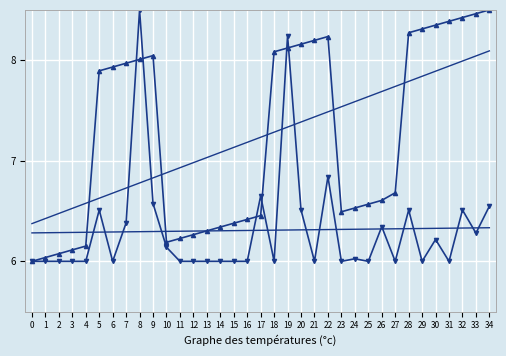

Reading left to right, transcribe all the data shown in this chart.

Factory Out word G.P #: 0=6.0	1=6.0	2=6.1	3=6.1	4=6.2	5=7.9	6=7.9	7=8.0	8=8.0	9=8.0	10=6.2	11=6.2	12=6.3	13=6.3	14=6.3	15=6.4	16=6.4	17=6.5	18=8.1	19=8.1	20=8.2	21=8.2	22=8.2	23=6.5	24=6.5	25=6.6	26=6.6	27=6.7	28=8.3	29=8.3	30=8.3	31=8.4	32=8.4	33=8.5	34=8.5
Total Ctns: 0=6.0	1=6.0	2=6.0	3=6.0	4=6.0	5=6.5	6=6.0	7=6.4	8=8.5	9=6.6	10=6.1	11=6.0	12=6.0	13=6.0	14=6.0	15=6.0	16=6.0	17=6.7	18=6.0	19=8.2	20=6.5	21=6.0	22=6.8	23=6.0	24=6.0	25=6.0	26=6.3	27=6.0	28=6.5	29=6.0	30=6.2	31=6.0	32=6.5	33=6.3	34=6.5
Trend G.P #: 0=6.4	1=6.4	2=6.5	3=6.5	4=6.6	5=6.6	6=6.7	7=6.7	8=6.8	9=6.8	10=6.9	11=6.9	12=7.0	13=7.0	14=7.1	15=7.1	16=7.2	17=7.2	18=7.3	19=7.3	20=7.4	21=7.4	22=7.5	23=7.5	24=7.6	25=7.6	26=7.7	27=7.7	28=7.8	29=7.8	30=7.9	31=7.9	32=8.0	33=8.0	34=8.1
Trend Ctns: 0=6.3	1=6.3	2=6.3	3=6.3	4=6.3	5=6.3	6=6.3	7=6.3	8=6.3	9=6.3	10=6.3	11=6.3	12=6.3	13=6.3	14=6.3	15=6.3	16=6.3	17=6.3	18=6.3	19=6.3	20=6.3	21=6.3	22=6.3	23=6.3	24=6.3	25=6.3	26=6.3	27=6.3	28=6.3	29=6.3	30=6.3	31=6.3	32=6.3	33=6.3	34=6.3